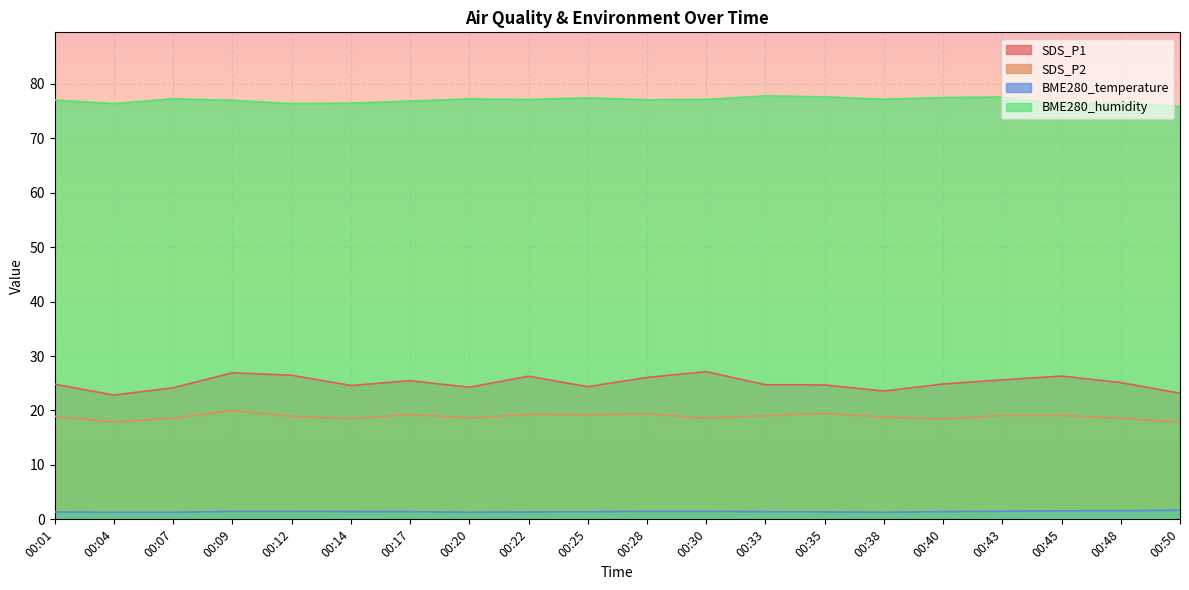

At which label does BME280_humidity first exceed 77?

00:01